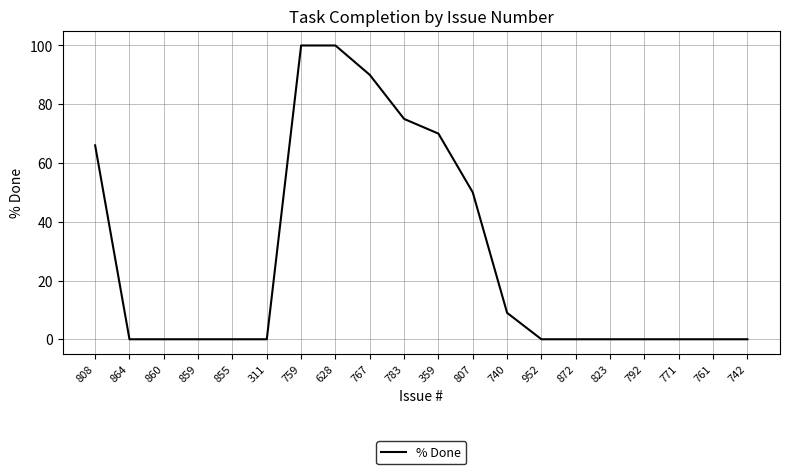

What is the greatest value displayed?

100